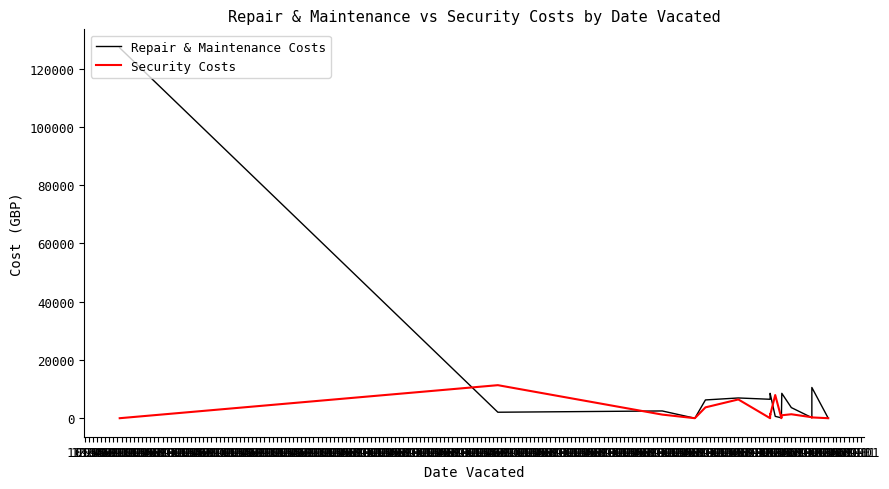

Which category has the lowest value in the Repair & Maintenance Costs series?

02-01